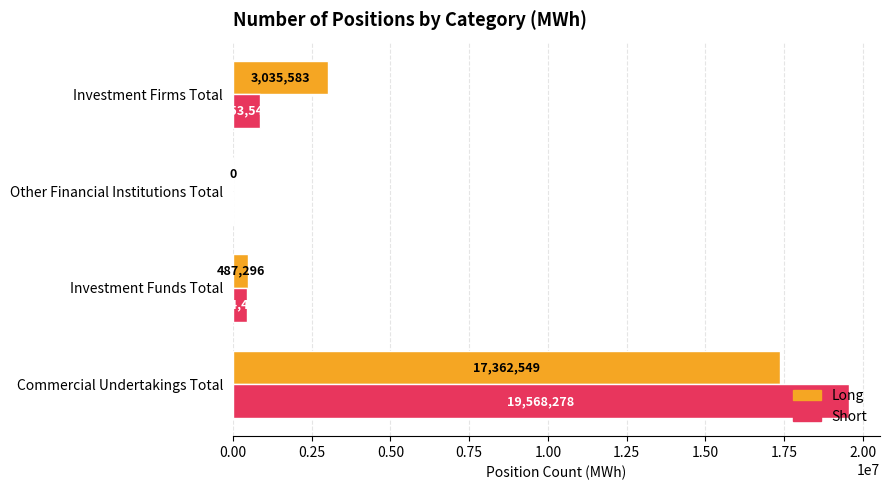

What is the sum of the Long values at Investment Firms Total and Commercial Undertakings Total?

20398132